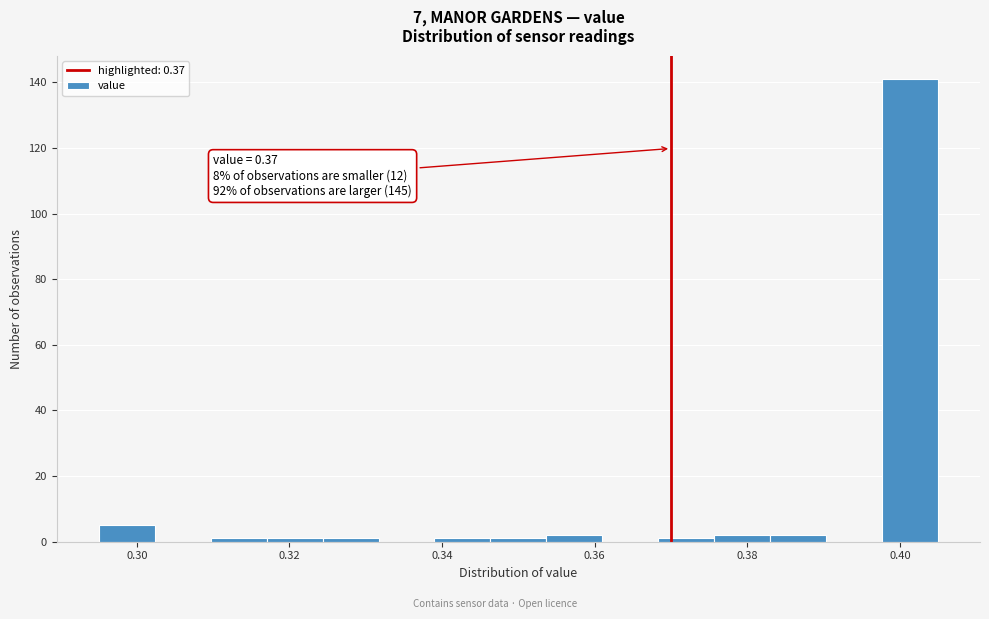

Around what value on the x-axis is the tallest bar? Give the approximate position of its centre, as read against the axis.

0.402